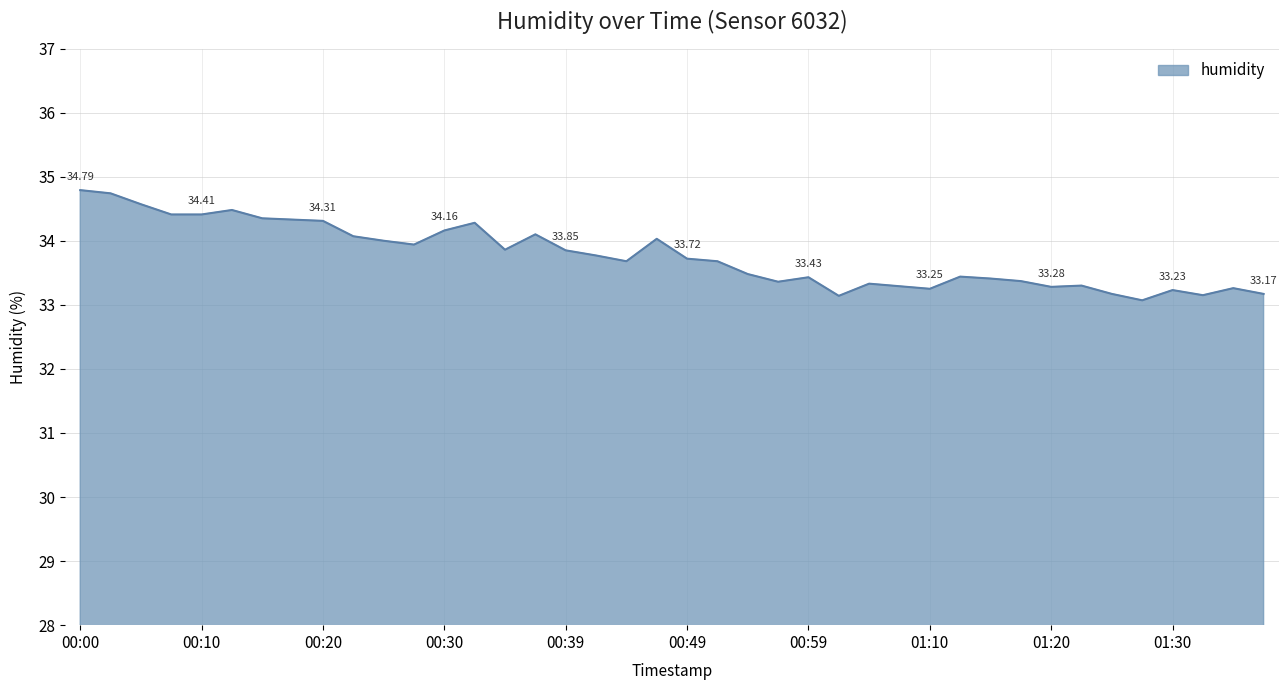

What is the difference between the maximum and minimum values?

1.7